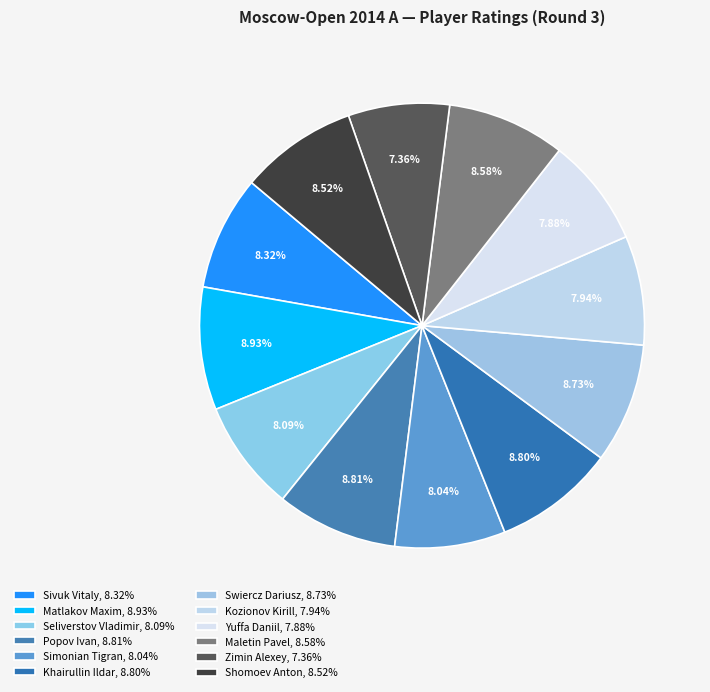

To the nearest percent, what is the difference between the Kozionov Kirill and Shomoev Anton slice percentages?

1%